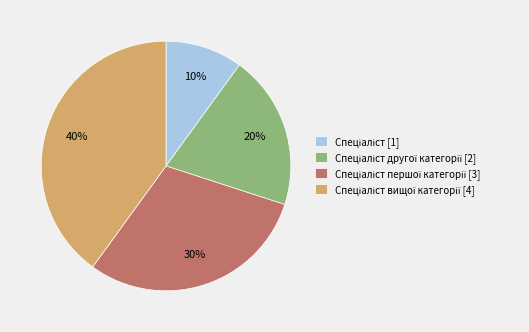

To the nearest percent, what is the difference between the largest and smallest slice percentages?

30%